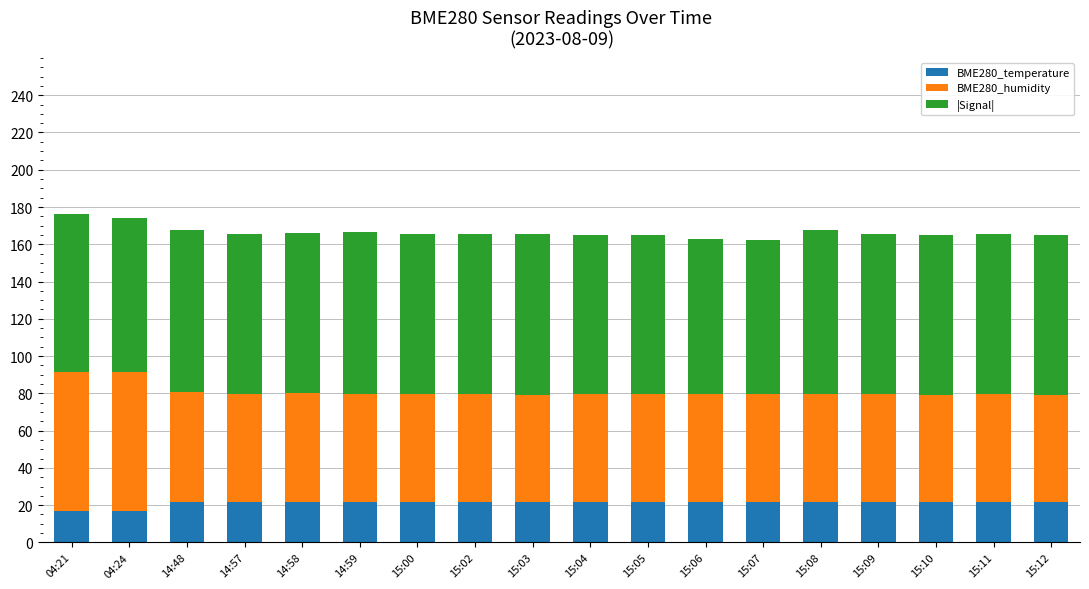

Is it true that BME280_temperature equals 34.7 at 15:09?

False